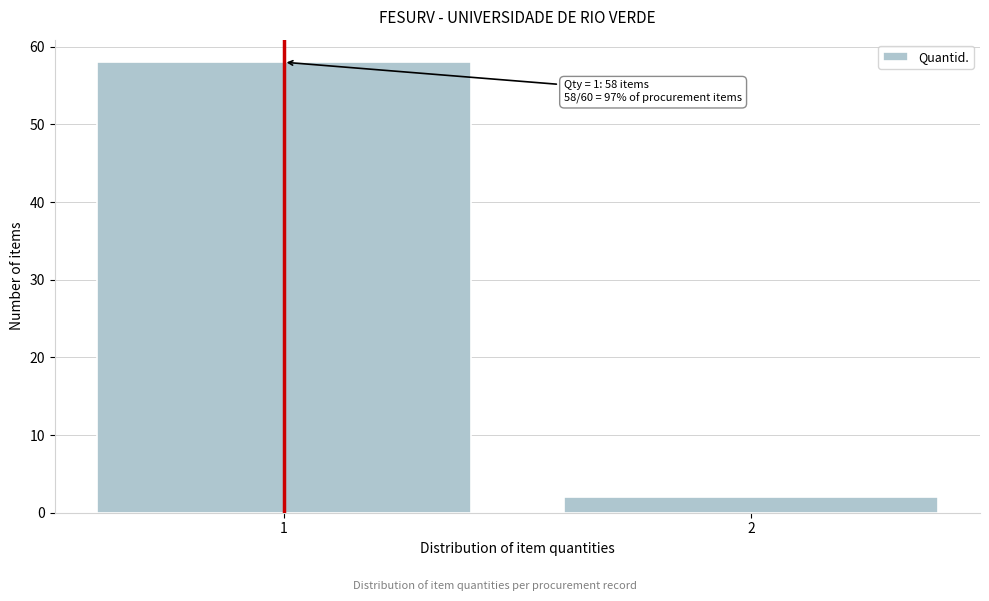

Reading right to left, extract all data points from this chart.

2	58